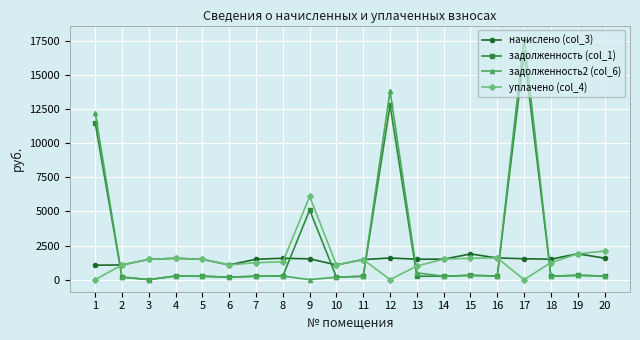

What is the highest value of the начислено (col_3) series?

1895.8